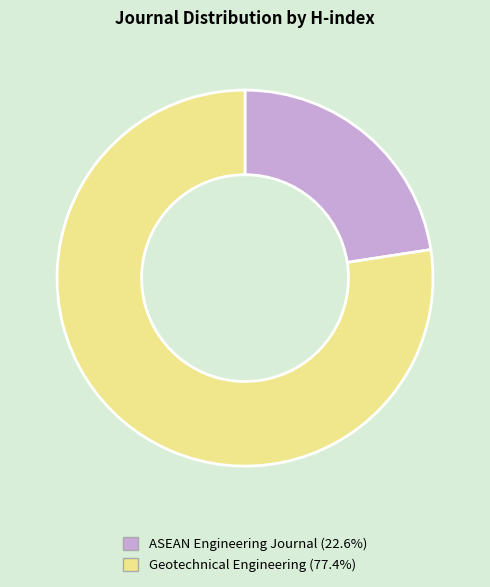

True or false: ASEAN Engineering Journal accounts for 12% of the total.

False